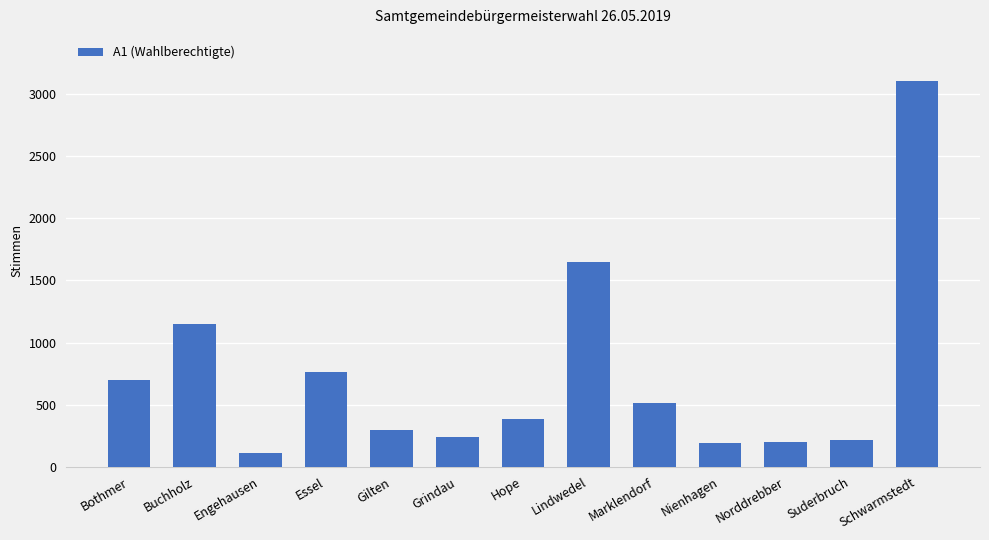

Where does the data first go above 384?

Bothmer